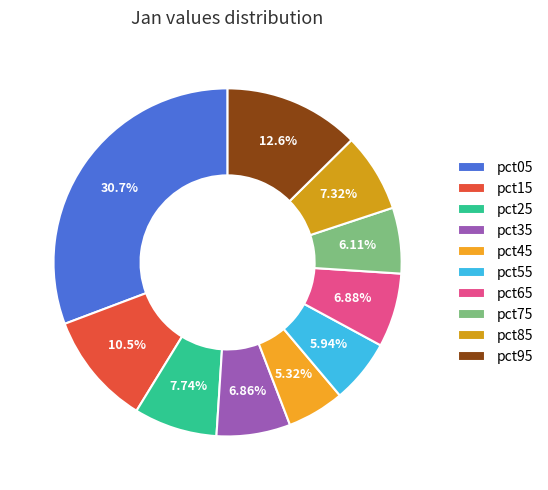

To the nearest percent, what is the combined percentage of pct75 and pct85?

13%